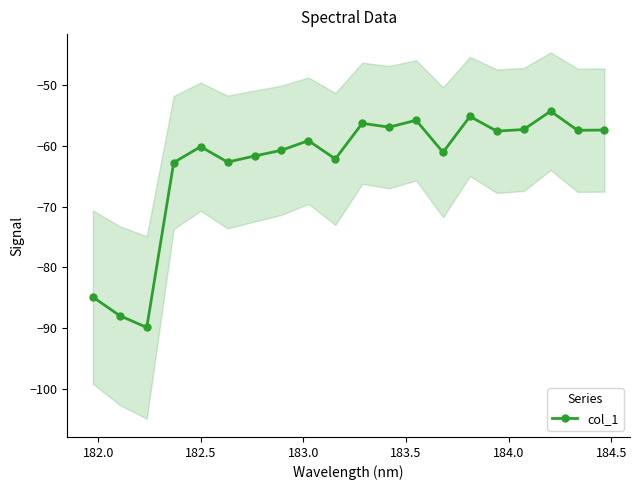

What is the lowest value of the col_1 series?

-89.9